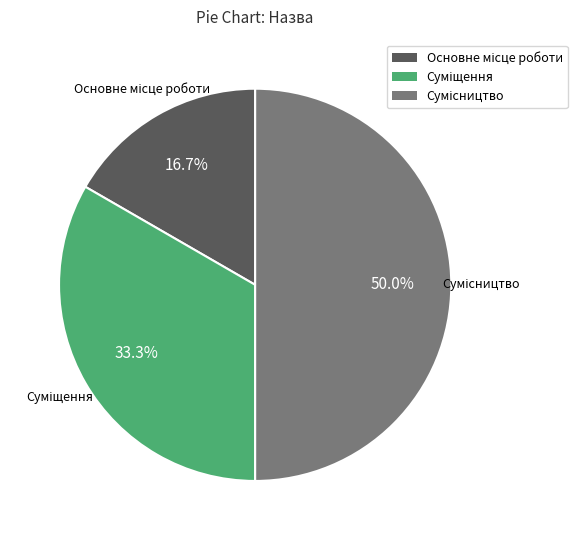

Rank the categories by value from highest to lowest.

Сумісництво, Суміщення, Основне місце роботи